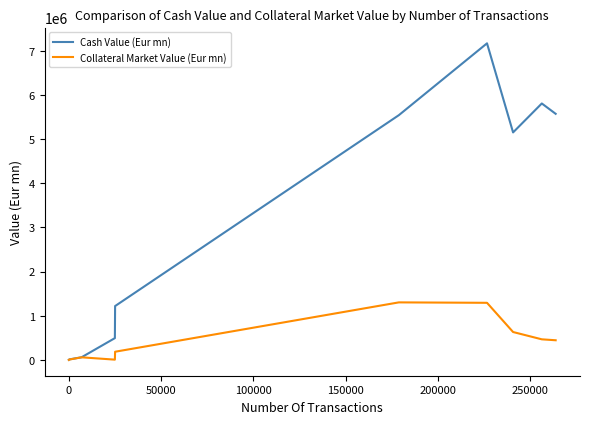

Rank the series by their average value, from highest to lowest.

Cash Value (Eur mn), Collateral Market Value (Eur mn)